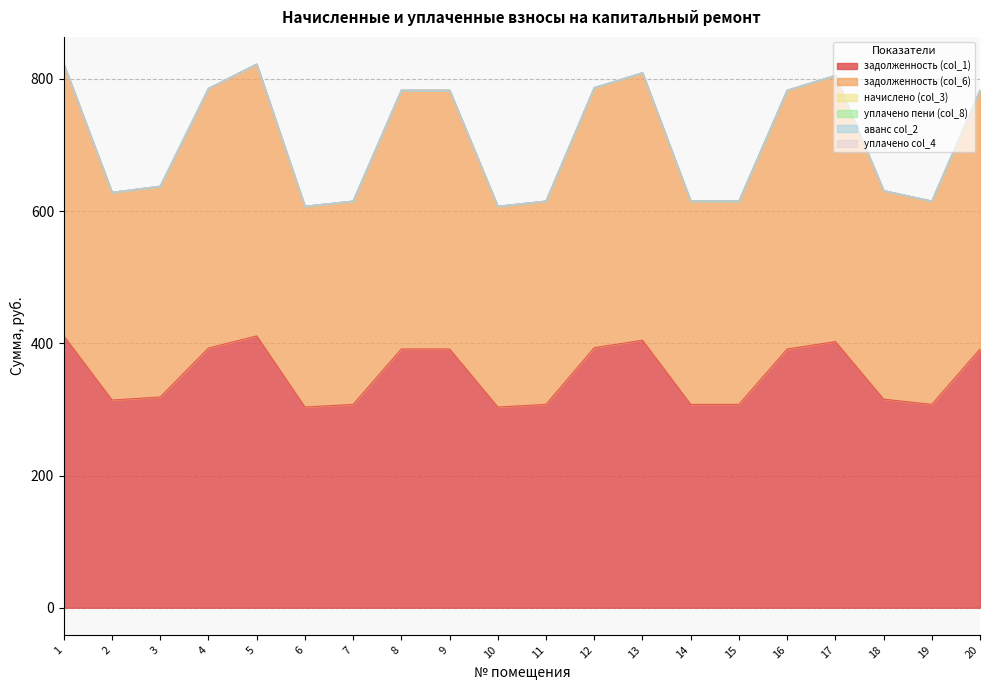

At which label is аванс col_2 closest to 0?

1